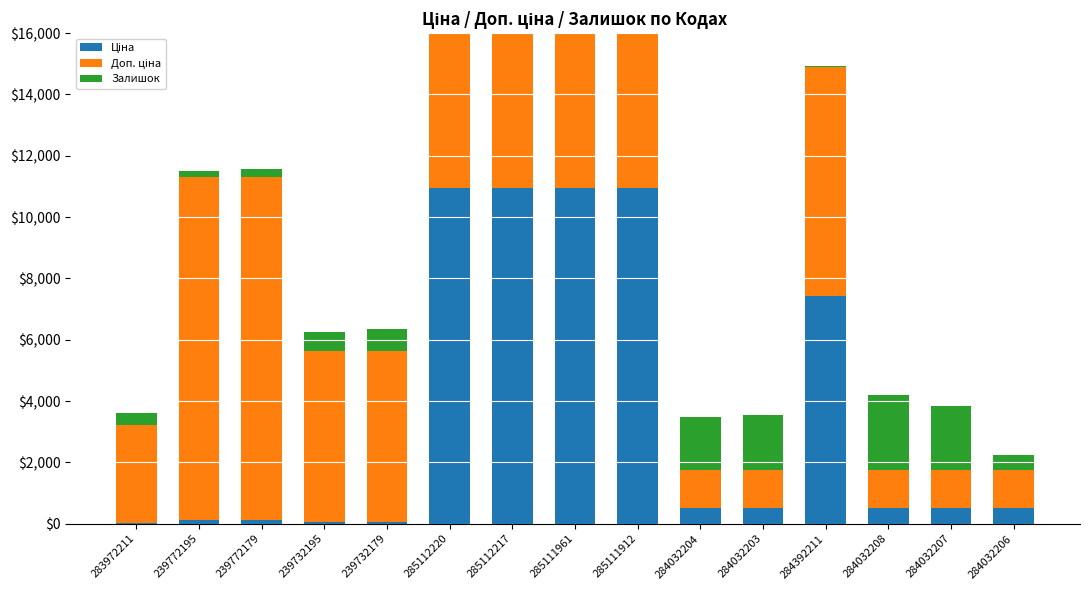

What position from the left is 239732195?

4